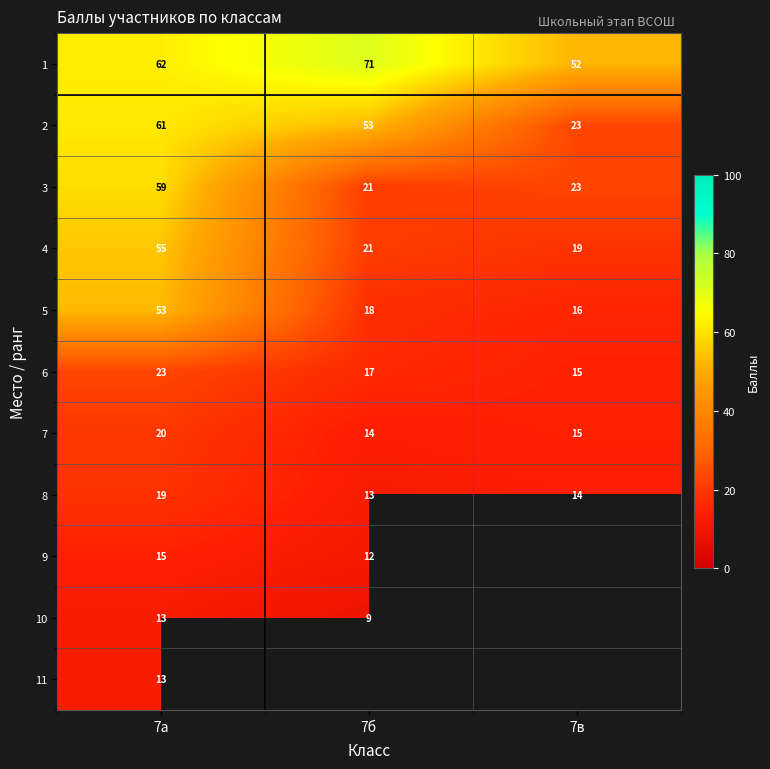

List the labels in order of 1 value, smallest first.

7в, 7а, 7б